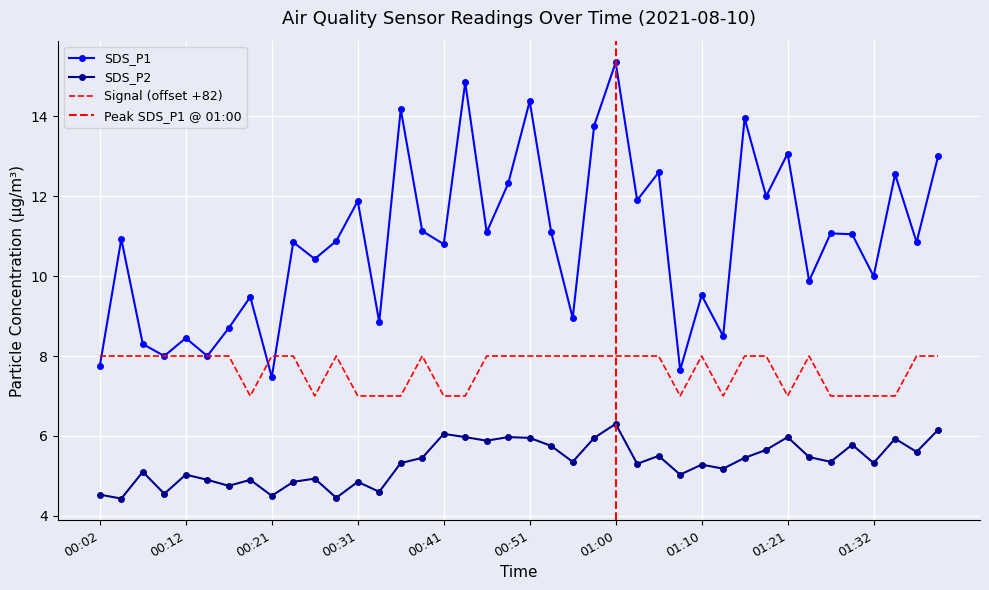

How many data points in SDS_P1 are above 10?

25